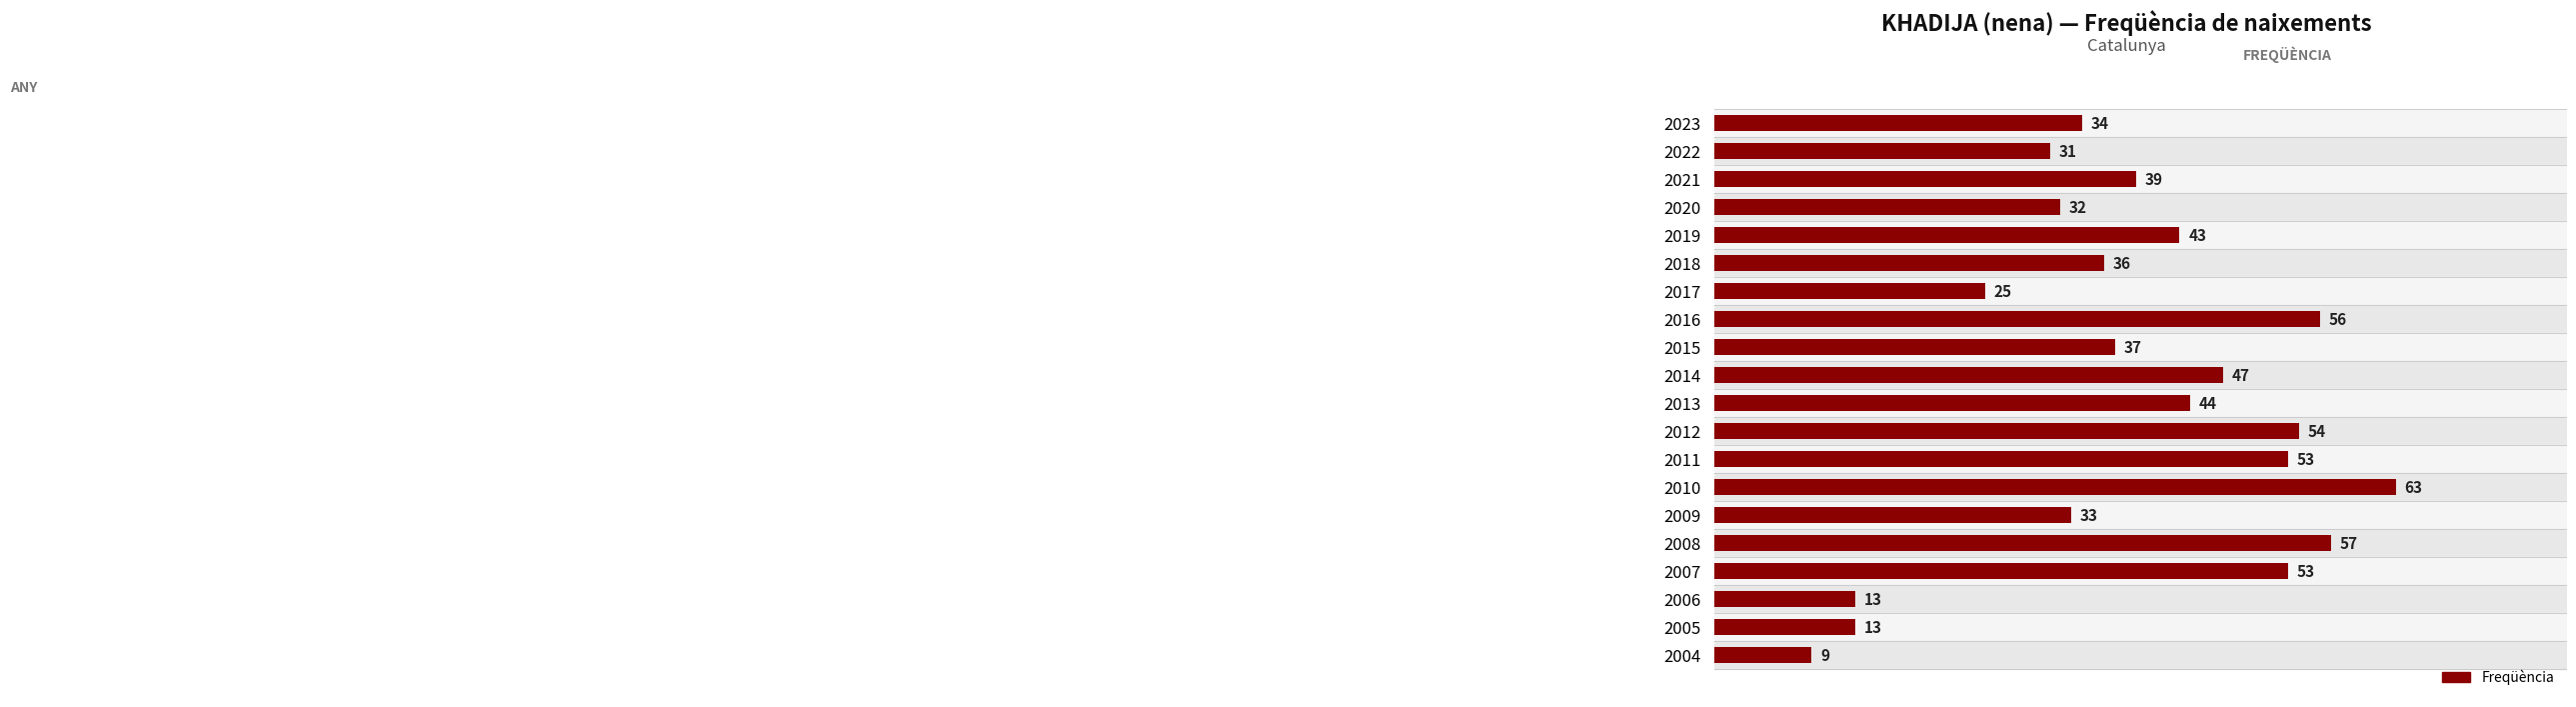

At which label is the value closest to 36?

2018